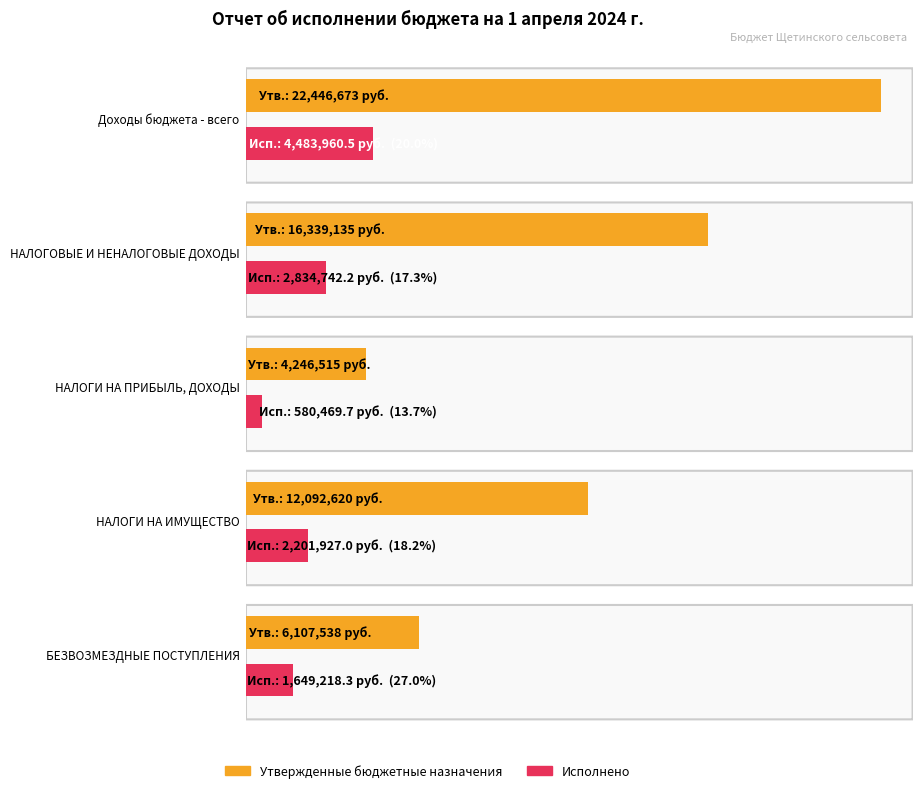

At which label does Исполнено reach its peak?

Доходы бюджета - всего